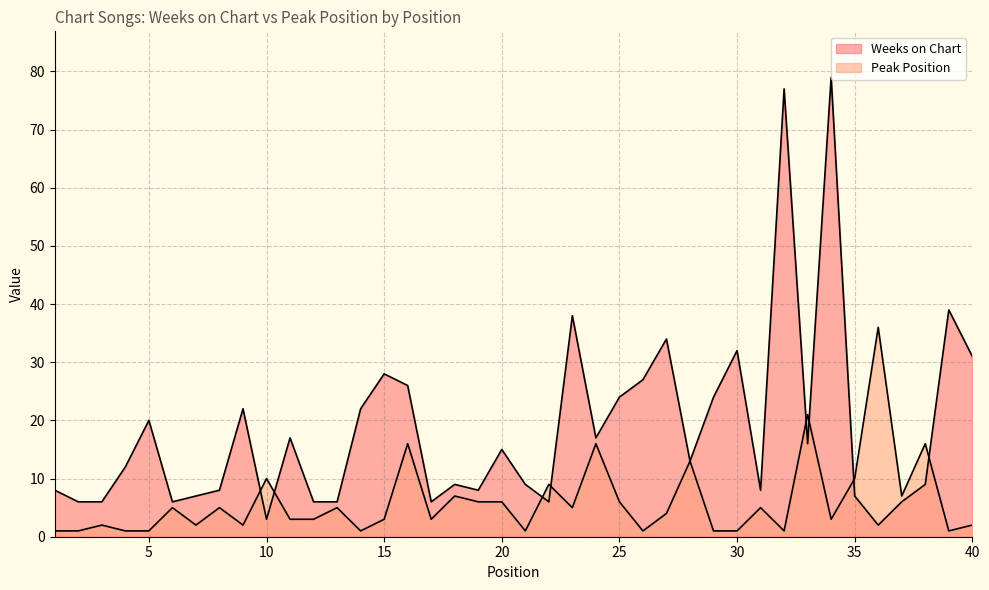

What is the difference between the maximum and minimum values in the Weeks on Chart series?

77